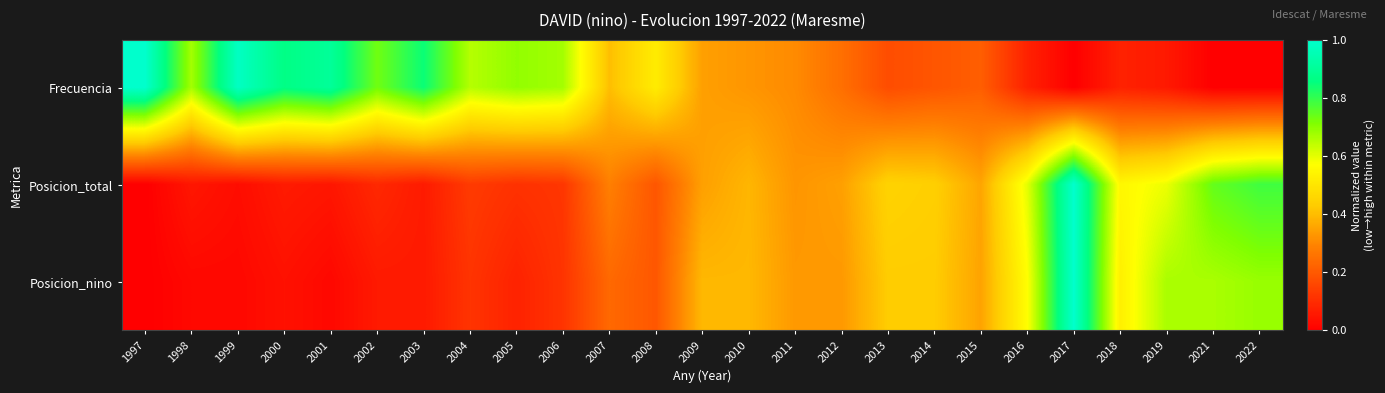

Reading right to left, extract all data points from this chart.

Frecuencia: 2022=0.0	2021=0.0	2019=0.1	2018=0.1	2017=0.0	2016=0.1	2015=0.2	2014=0.2	2013=0.2	2012=0.2	2011=0.3	2010=0.3	2009=0.3	2008=0.5	2007=0.4	2006=0.7	2005=0.7	2004=0.7	2003=0.8	2002=0.7	2001=0.9	2000=0.9	1999=1.0	1998=0.7	1997=1.0
Posicion_total: 2022=0.8	2021=0.7	2019=0.6	2018=0.6	2017=1.0	2016=0.6	2015=0.4	2014=0.4	2013=0.4	2012=0.3	2011=0.3	2010=0.4	2009=0.3	2008=0.2	2007=0.3	2006=0.1	2005=0.1	2004=0.1	2003=0.1	2002=0.1	2001=0.1	2000=0.1	1999=0.0	1998=0.1	1997=0.0
Posicion_nino: 2022=0.7	2021=0.7	2019=0.7	2018=0.5	2017=1.0	2016=0.6	2015=0.4	2014=0.4	2013=0.4	2012=0.3	2011=0.3	2010=0.4	2009=0.4	2008=0.2	2007=0.2	2006=0.1	2005=0.1	2004=0.1	2003=0.1	2002=0.1	2001=0.0	2000=0.0	1999=0.0	1998=0.0	1997=0.0